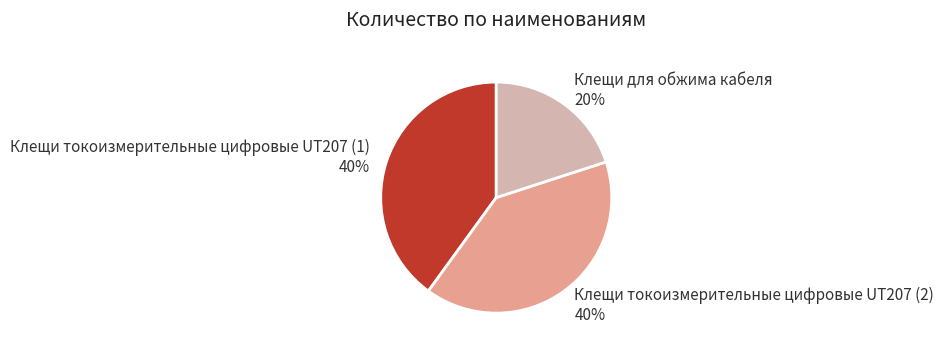

Combined, do Клещи для обжима кабеля 20% and Клещи токоизмерительные цифровые UT207 (2) 40% account for over 50%?

Yes